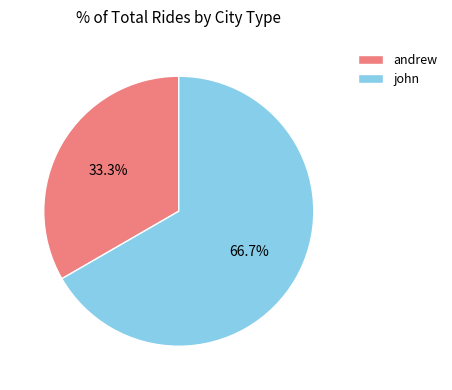

Which slice is the largest?

john